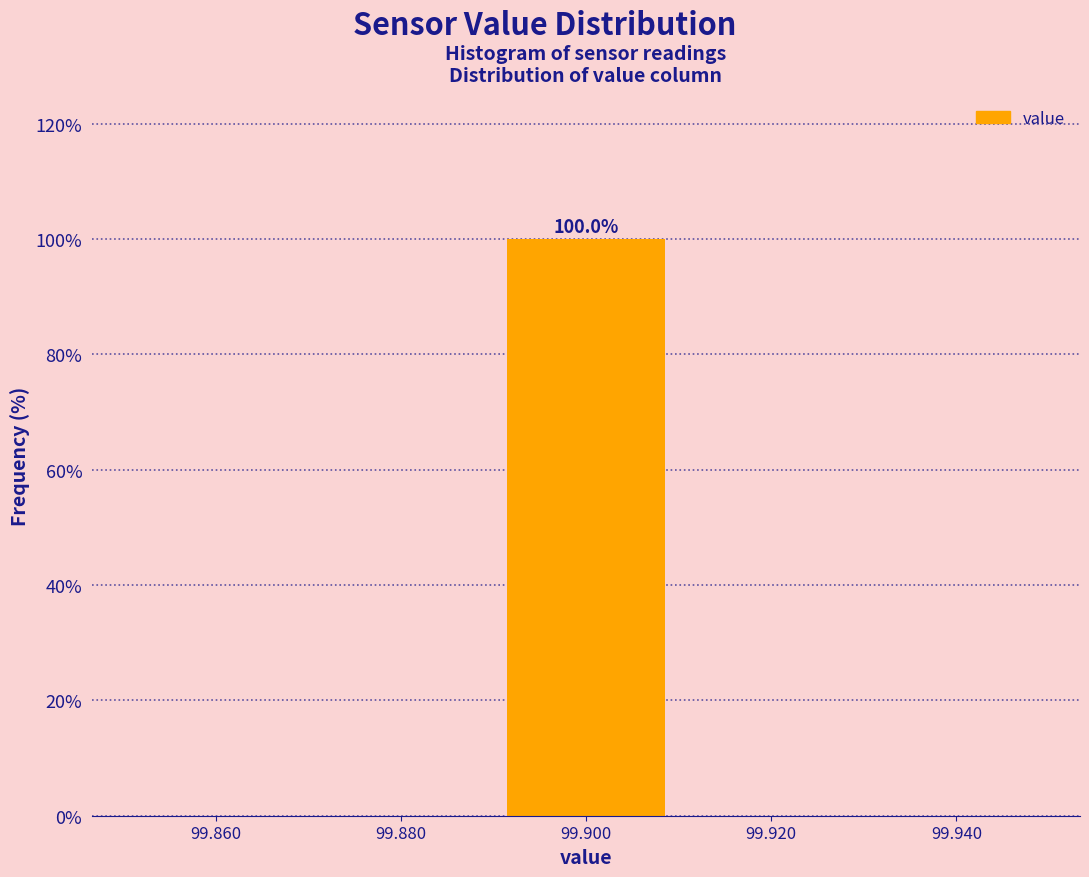

Over which range of the x-axis is the bar tallest?

99.89 to 99.91